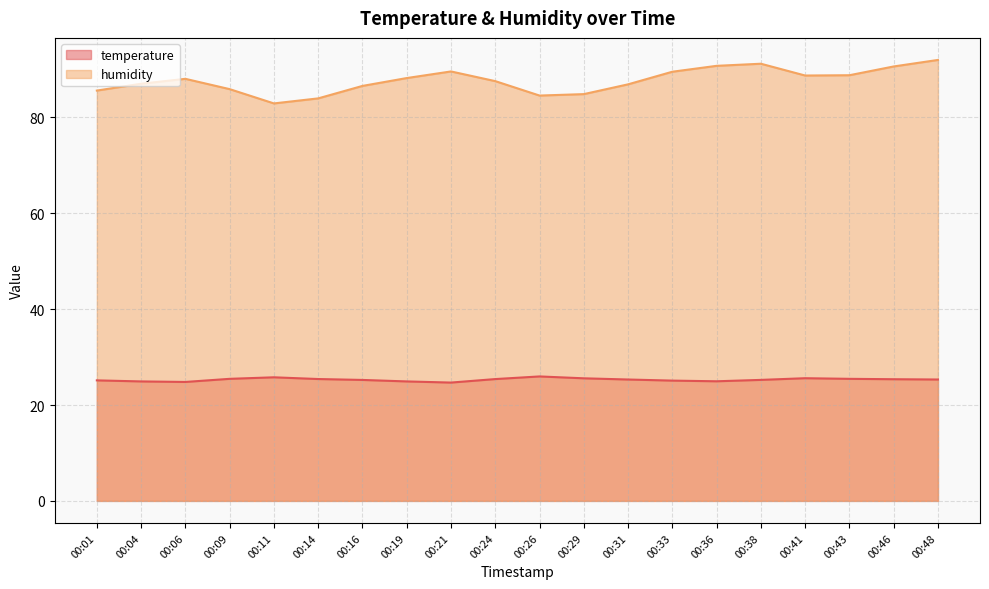

At 00:31, list the series in order from smallest to largest.

temperature, humidity